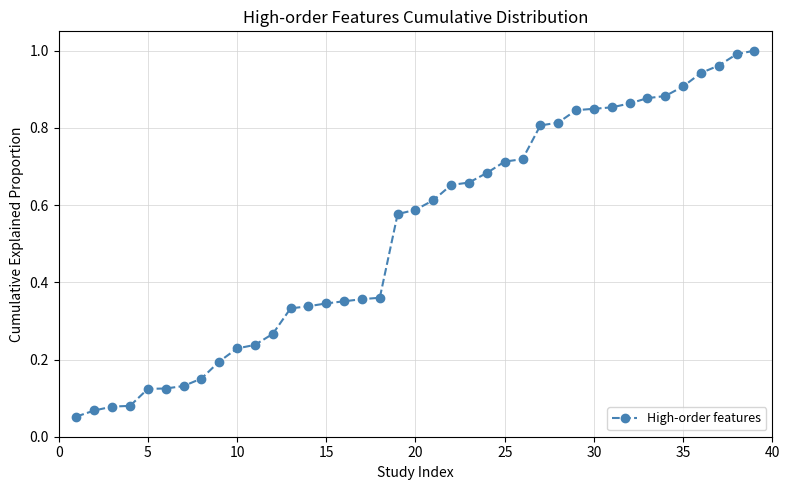

What is the average value?

0.5